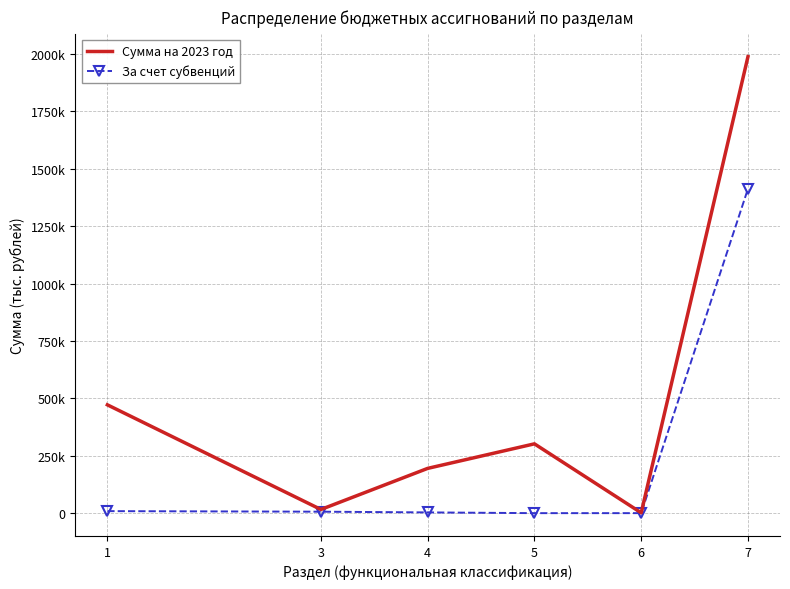

Which series has the widest spread of values?

Сумма на 2023 год